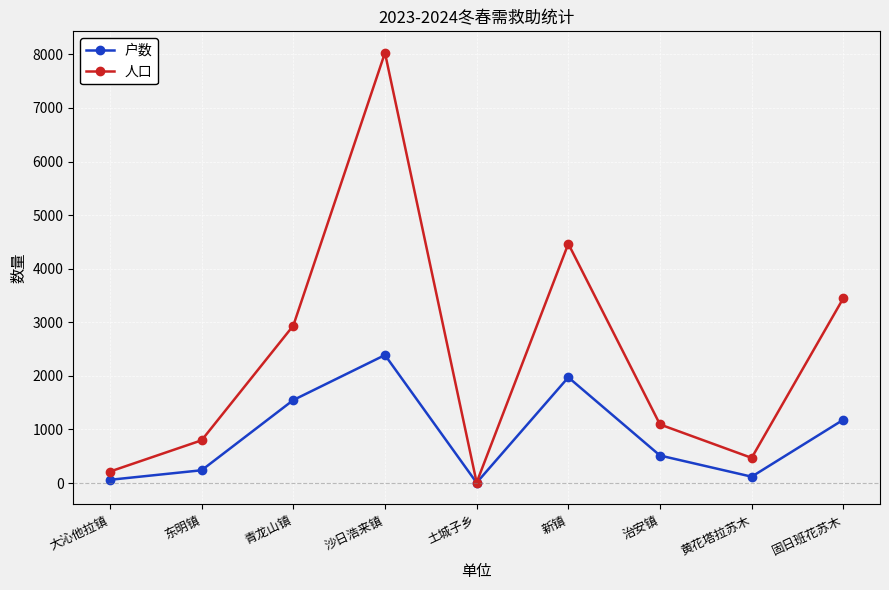

What is the label of the 6th point from the right?

沙日浩来镇